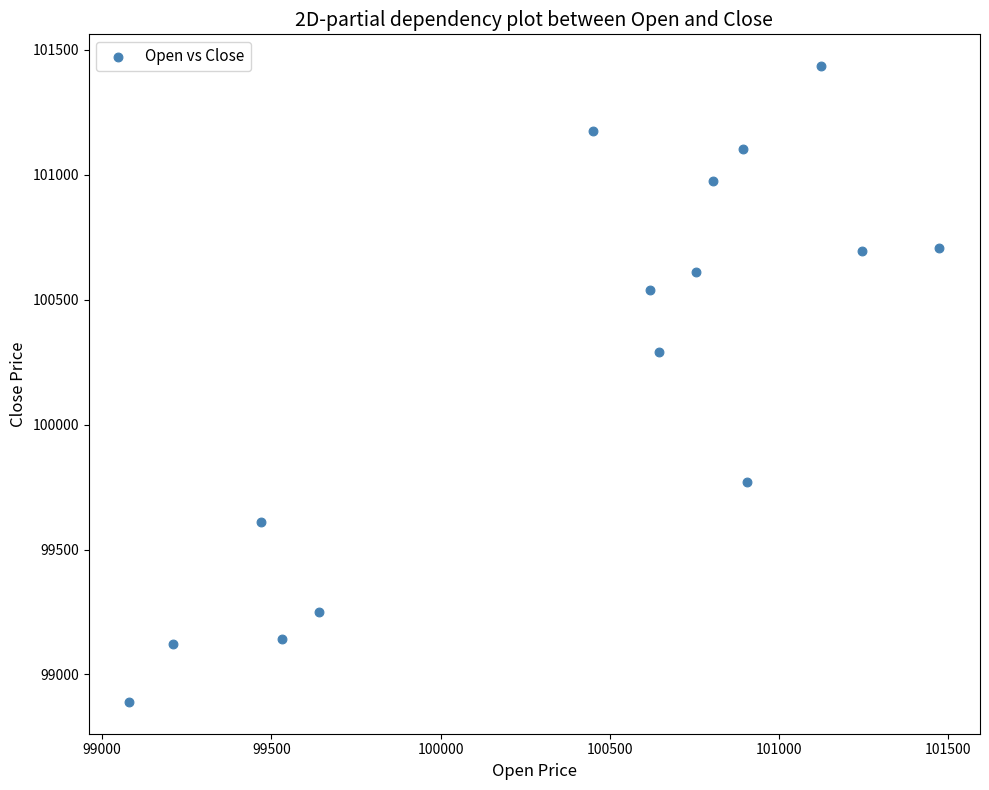

What Y value in the scatter plot is closest to 100162?

100290